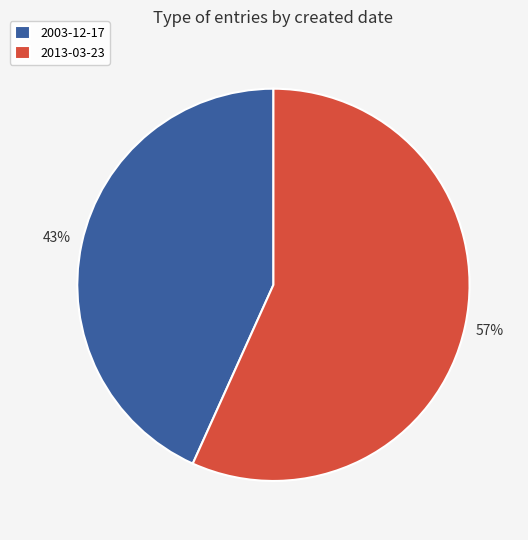

Is the sum of 2003-12-17 and 2013-03-23 greater than half?

Yes